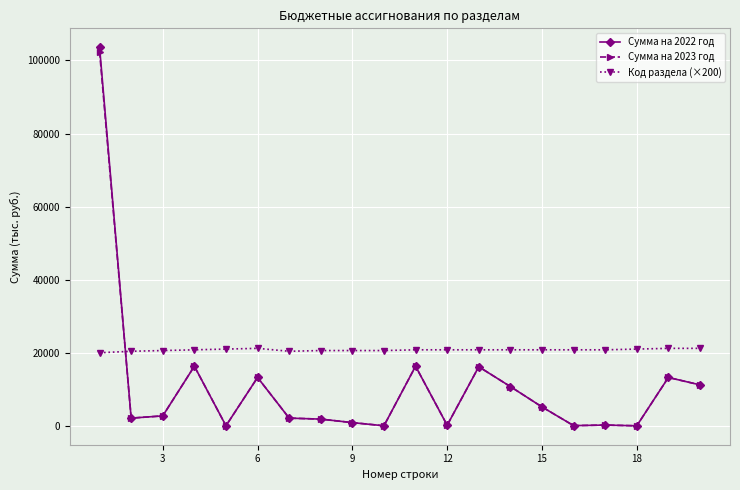

True or false: Сумма на 2022 год and Код раздела (×200) cross at least once.

True